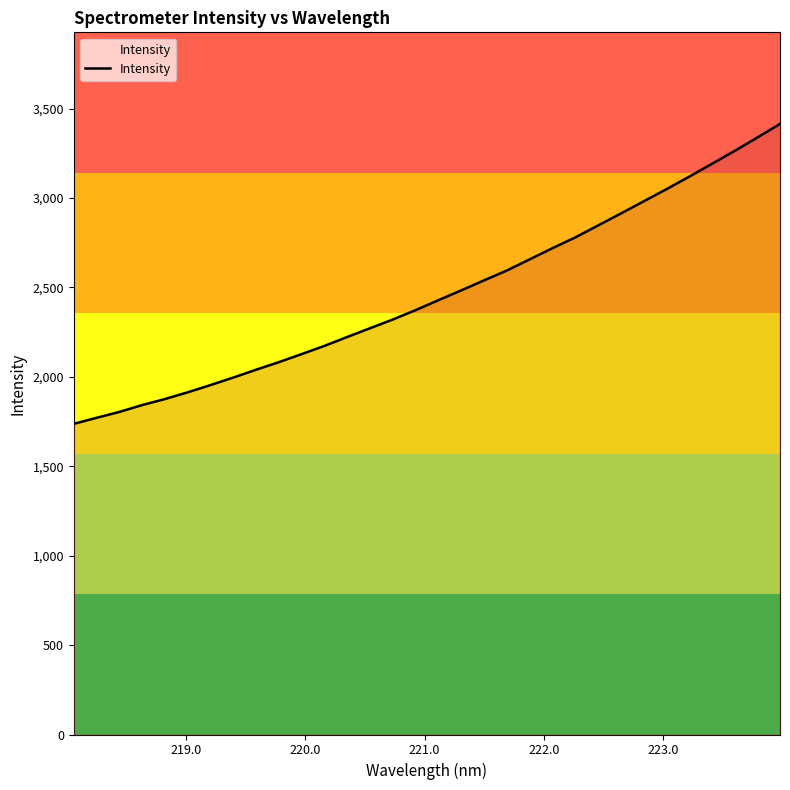

What is the minimum value shown in the chart?

1737.0